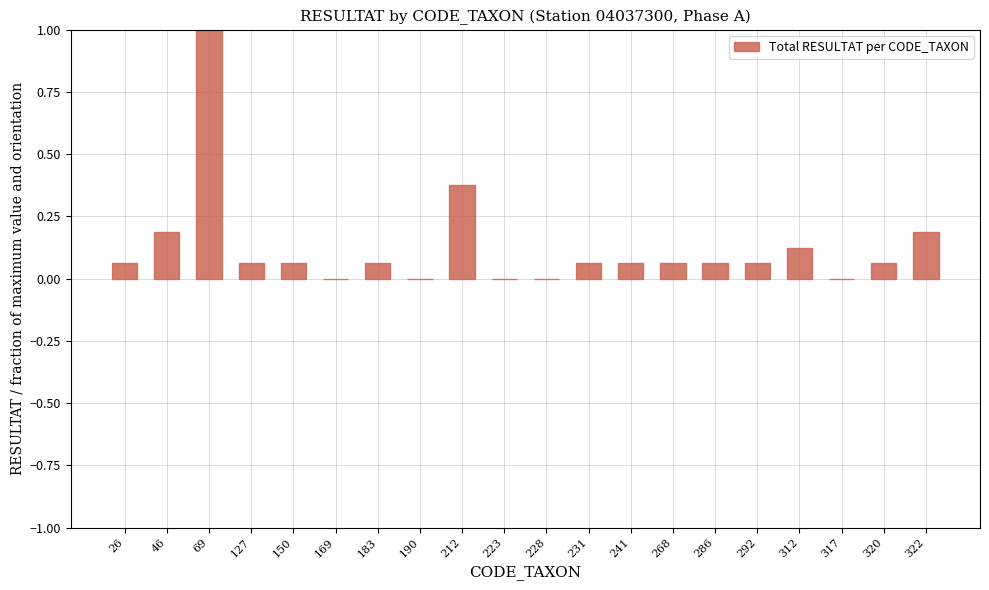

The value at 190 is 0.4. True or false?

False